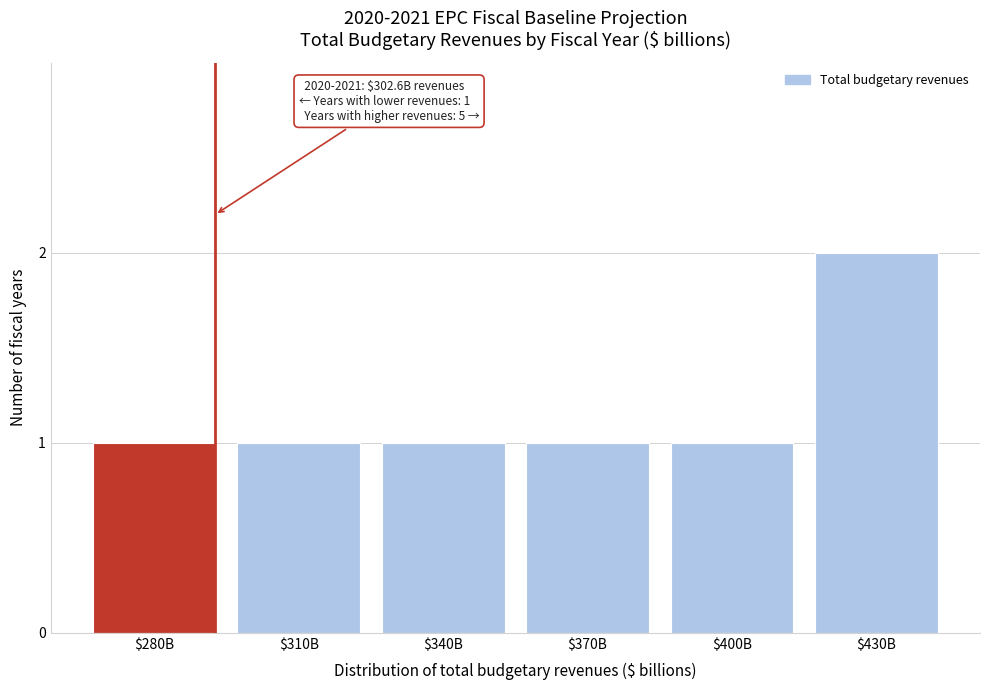

Reading right to left, what are all the values shown in this chart?

2	1	1	1	1	1